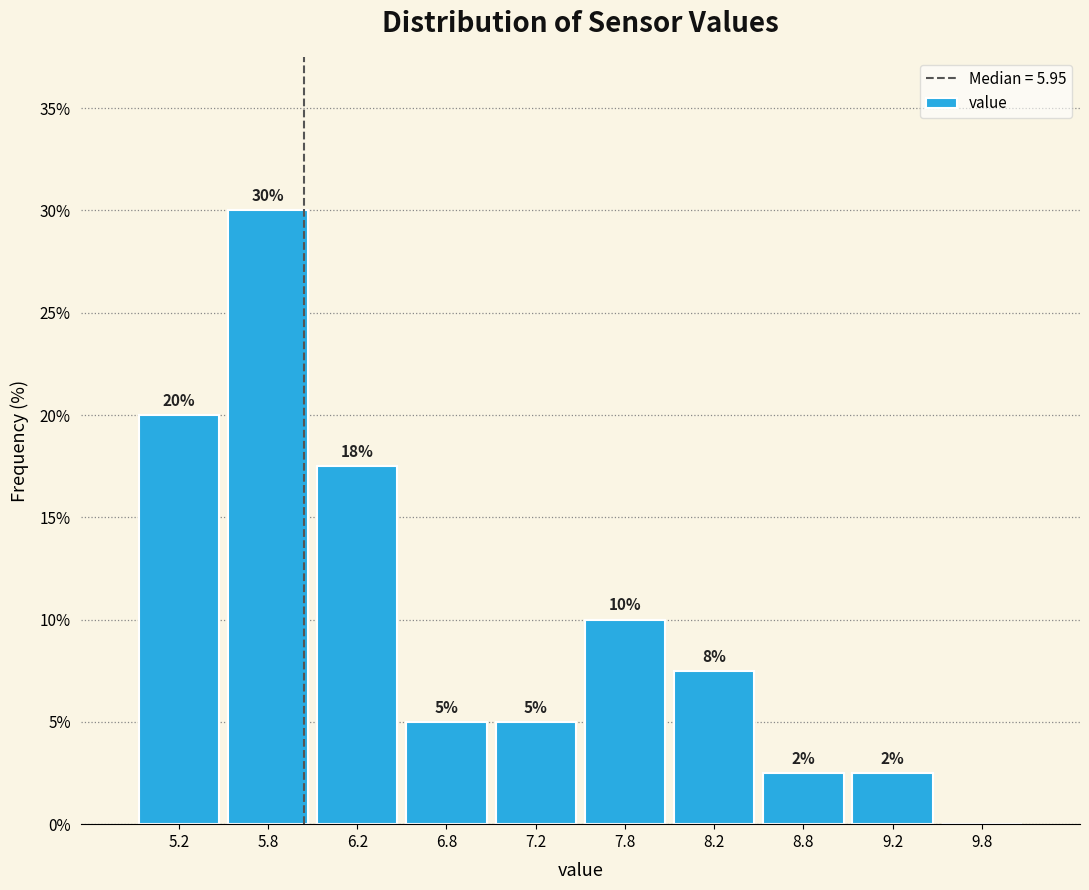

Over which range of the x-axis is the bar tallest?

5.5 to 6.0